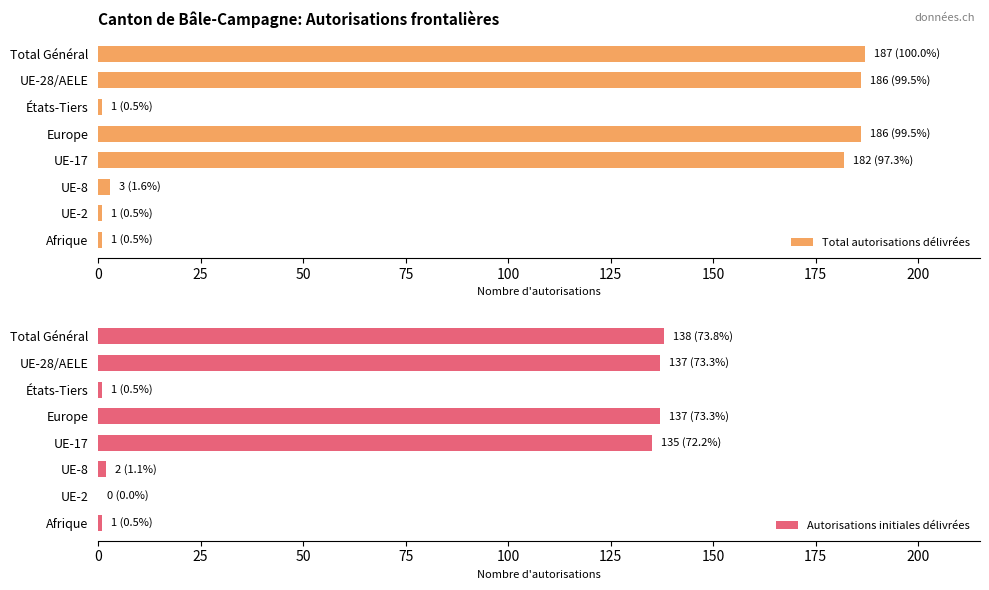

Reading left to right, list all the values displayed in this chart.

Total autorisations délivrées: 187	186	1	186	182	3	1	1
Autorisations initiales délivrées: 138	137	1	137	135	2	0	1